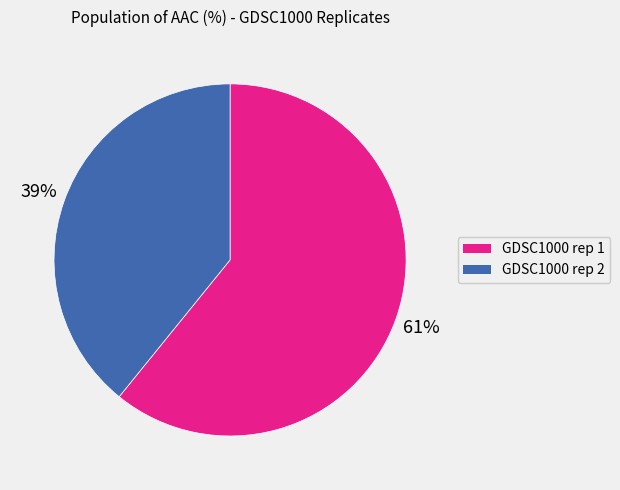

How many segments does this pie chart have?

2